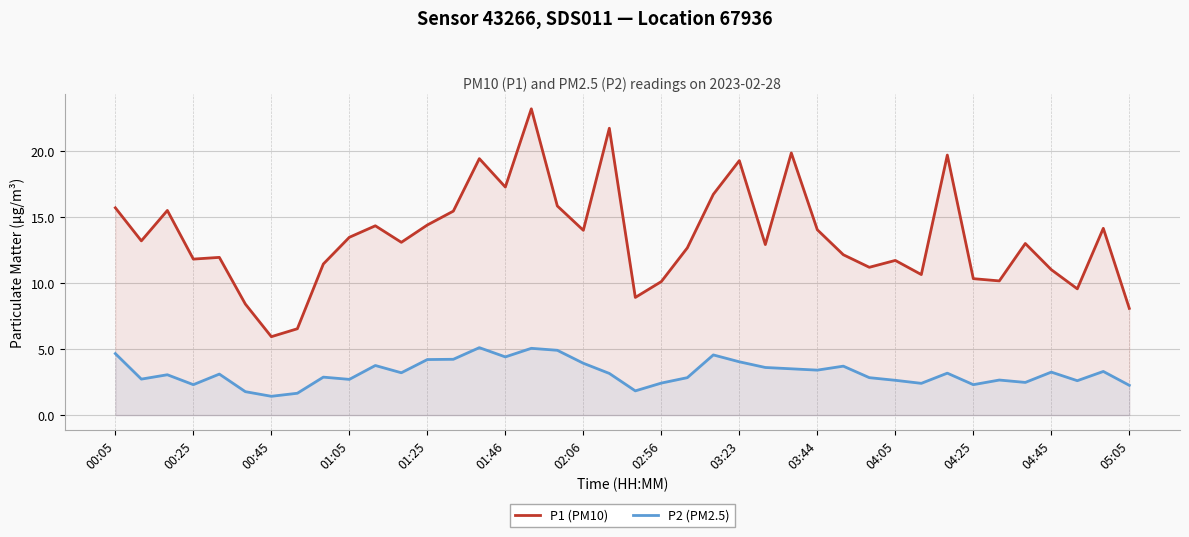

At 38, list the series in order from largest to smallest.

P1 (PM10), P2 (PM2.5)